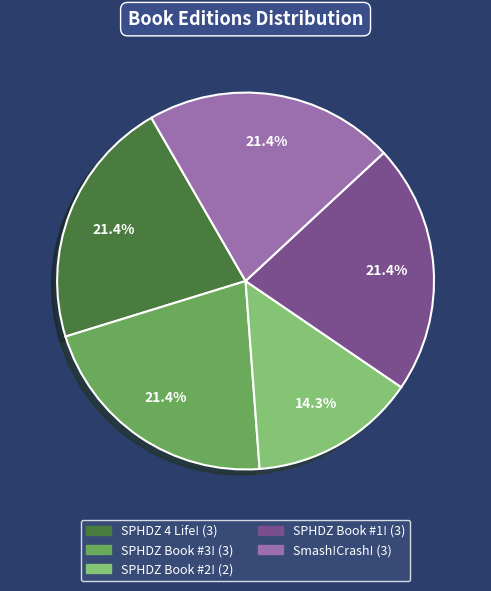

Which slice is the smallest?

SPHDZ Book #2!